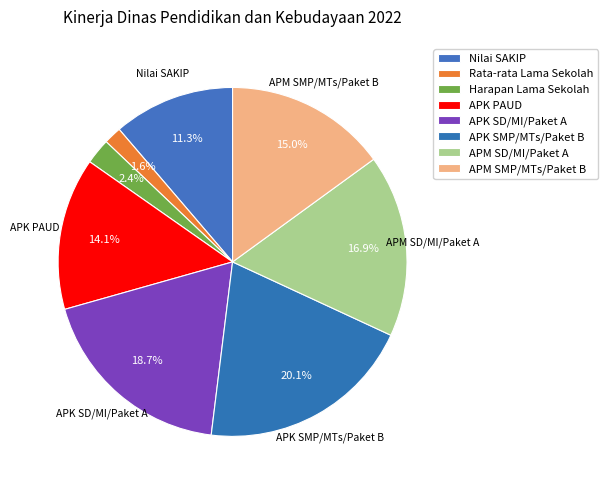

Combined, do Nilai SAKIP and APK SMP/MTs/Paket B account for over 50%?

No